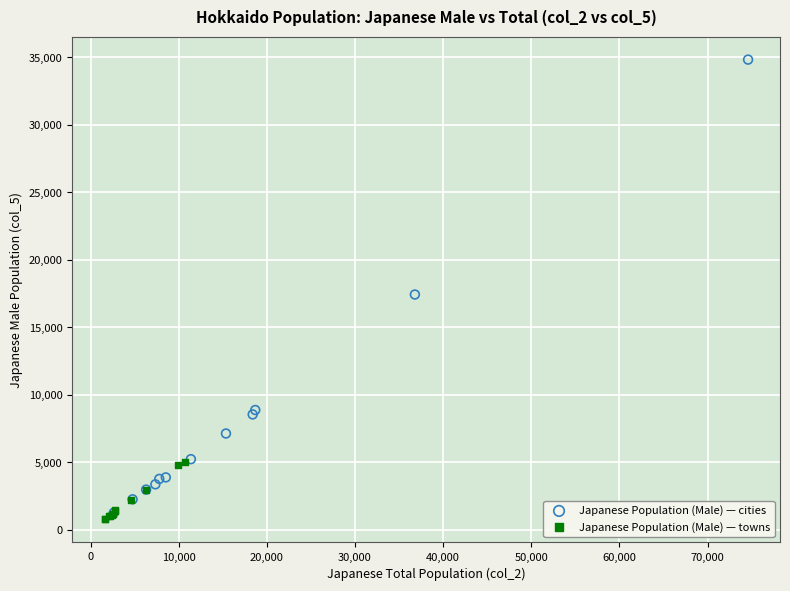

Which series has the widest spread of Y values?

Japanese Population (Male) — cities